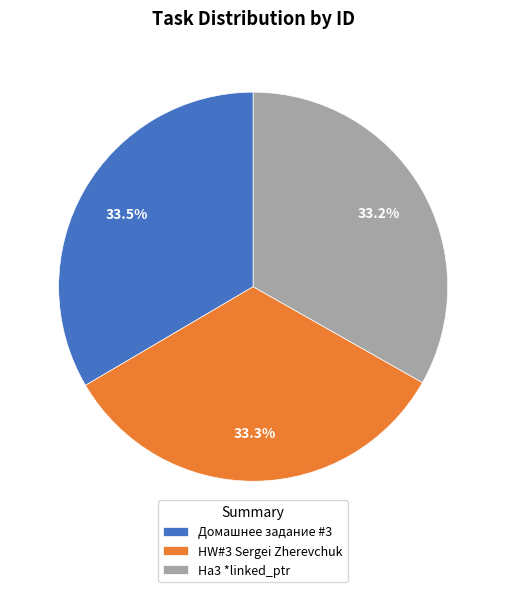

What is the ratio of the value at HW#3 Sergei Zherevchuk to the value at Ha3 *linked_ptr?

1.0